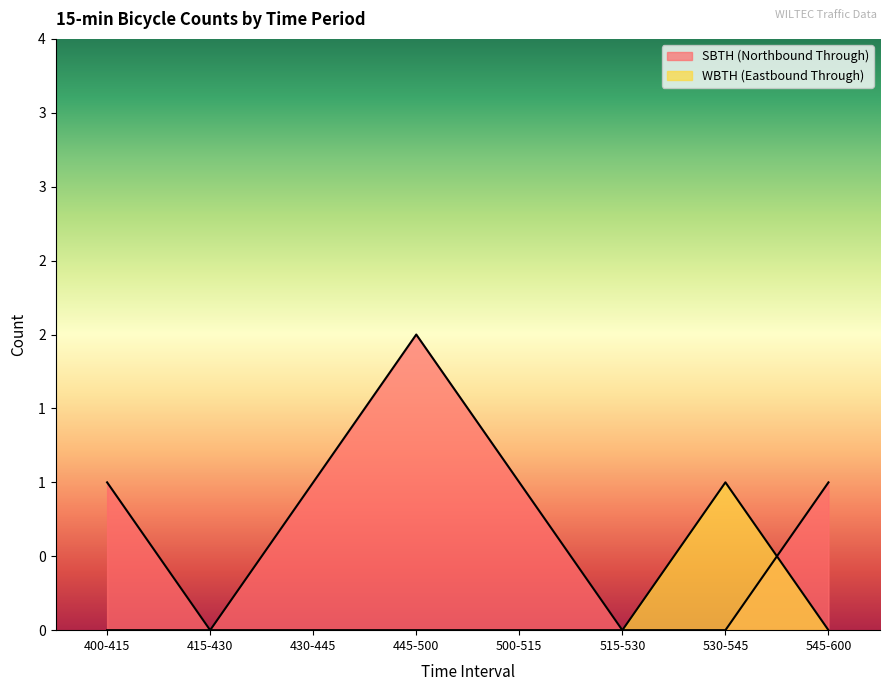

How many positive values does the SBTH (Northbound Through) series have?

5